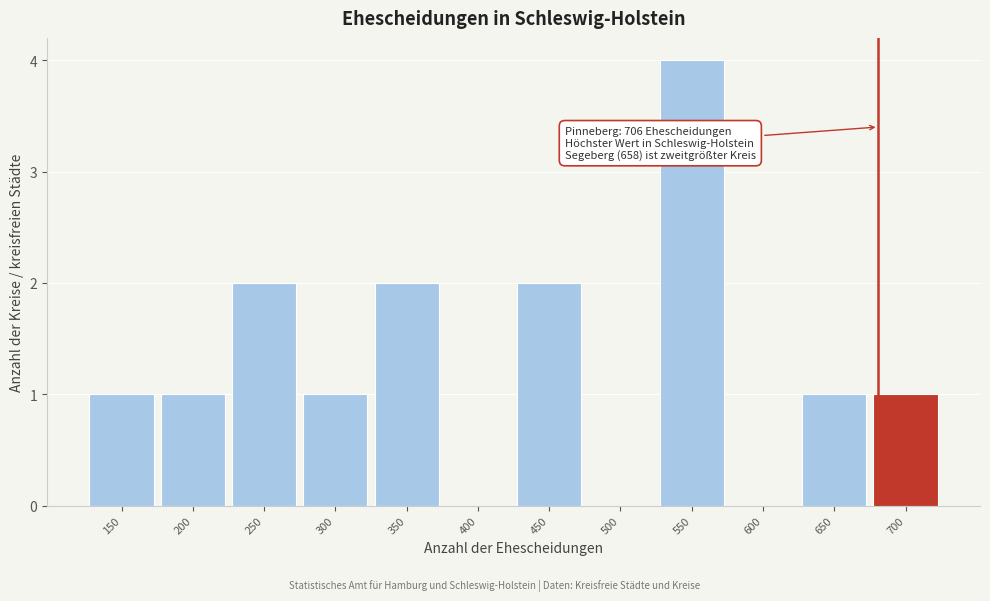

Reading left to right, what are all the values shown in this chart?

150=1	200=1	250=2	300=1	350=2	400=0	450=2	500=0	550=4	600=0	650=1	700=1